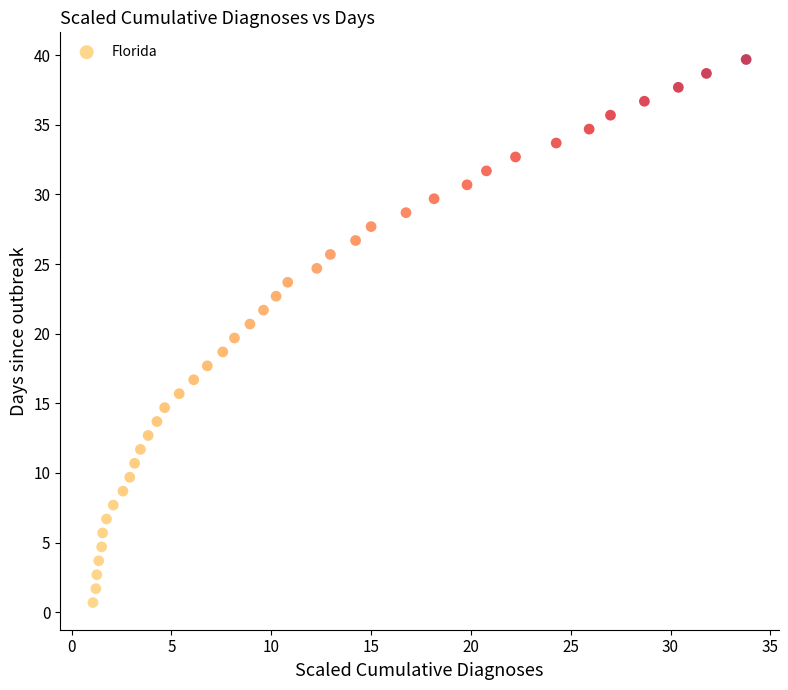

What is the range of Y values (max minus min)?

39.0